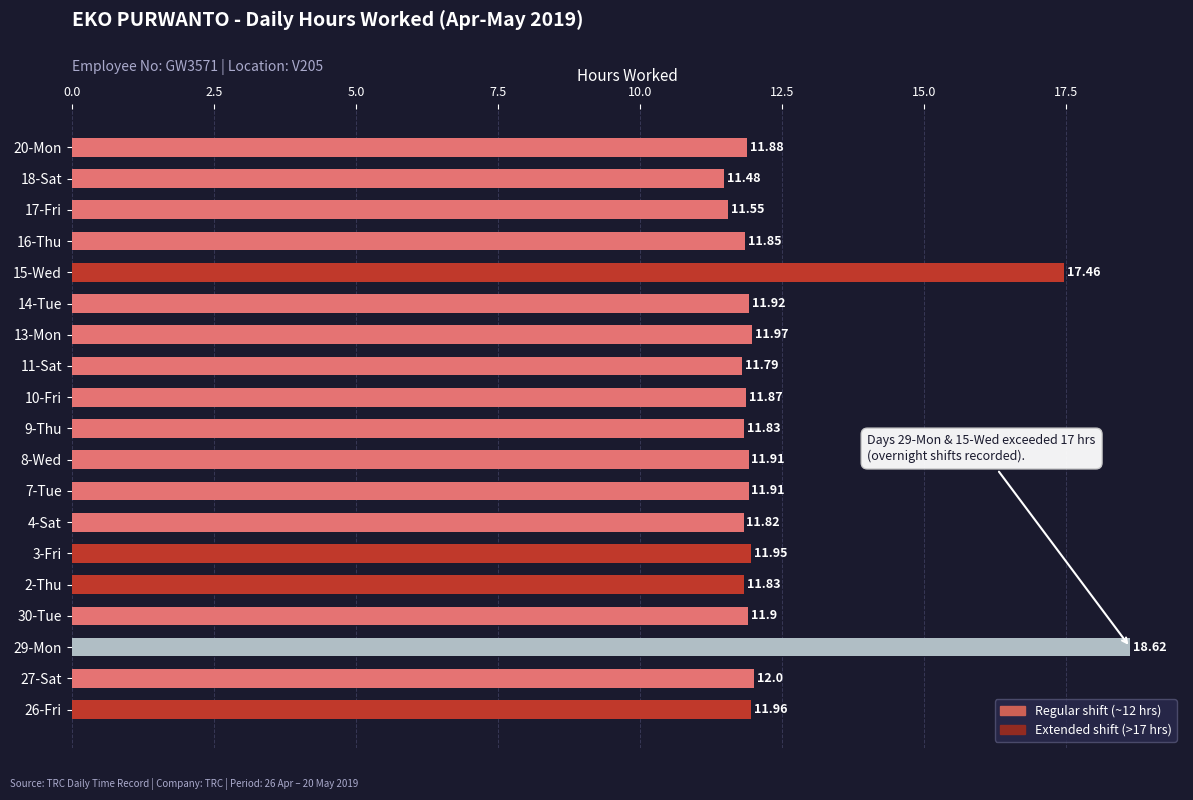

What is the difference between the second highest and second lowest values?

5.9